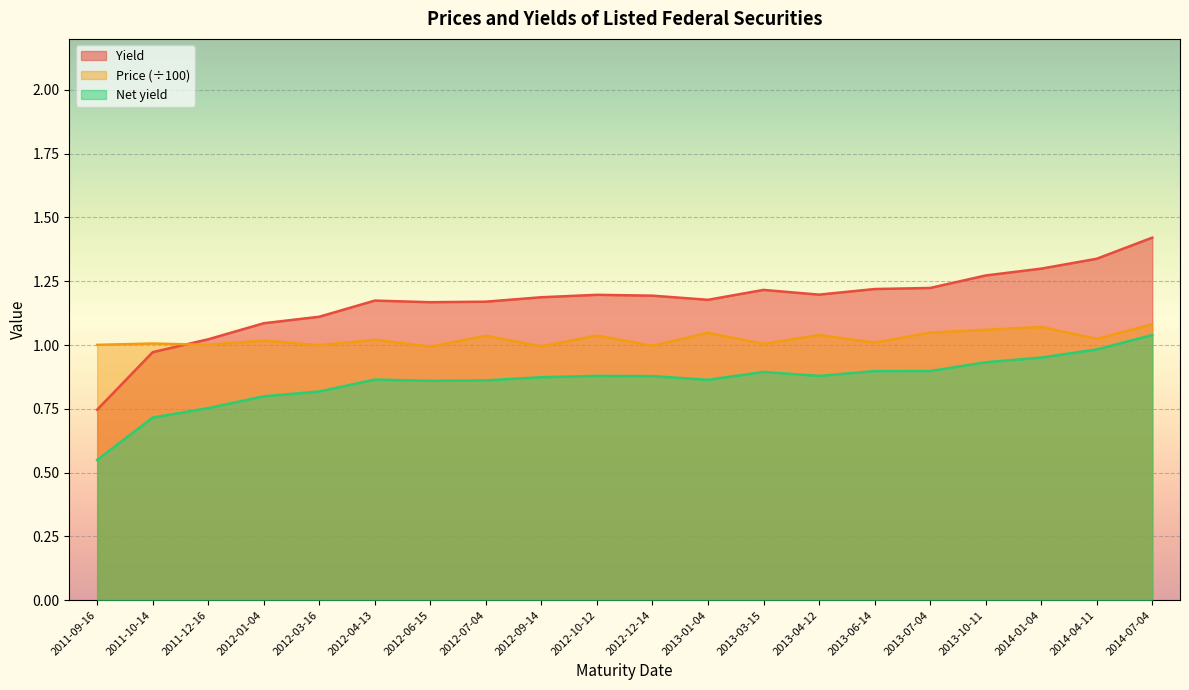

What is the smallest value displayed?

0.5